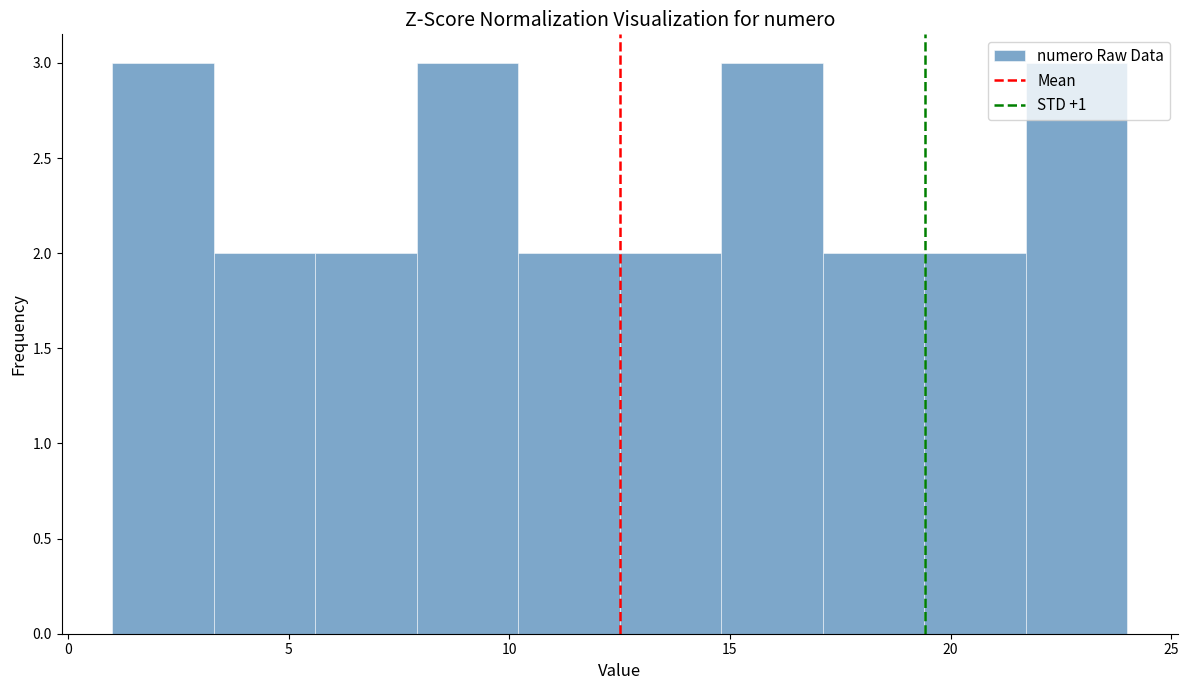

How tall is the bar that spans 3.3 to 5.6 on the x-axis? Neither the bar edges nor the heights are printed on the chart, so give them approximately, as read against the axes.

2